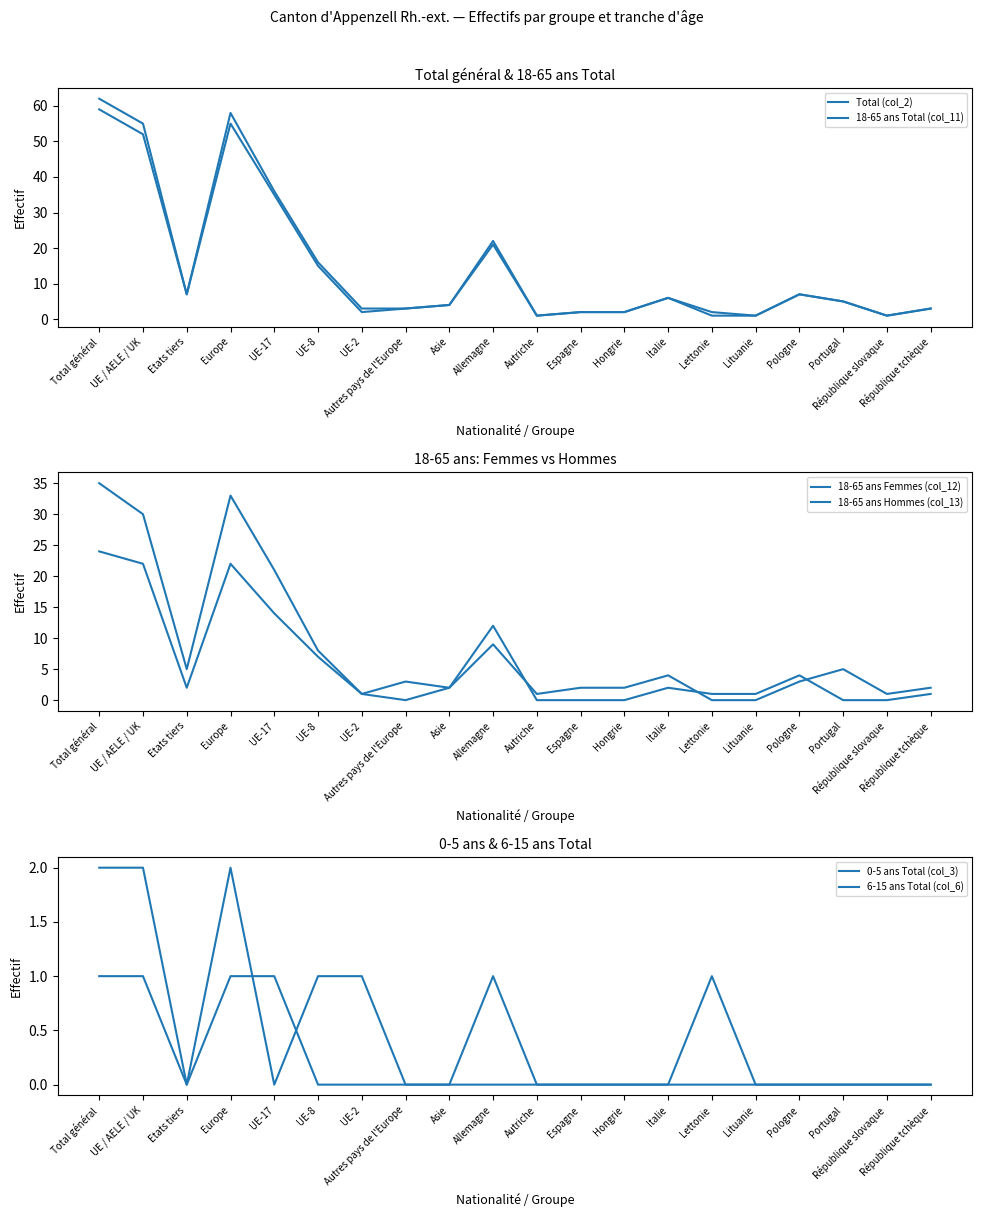

Which label corresponds to the smallest value in the chart?

Autres pays de l'Europe